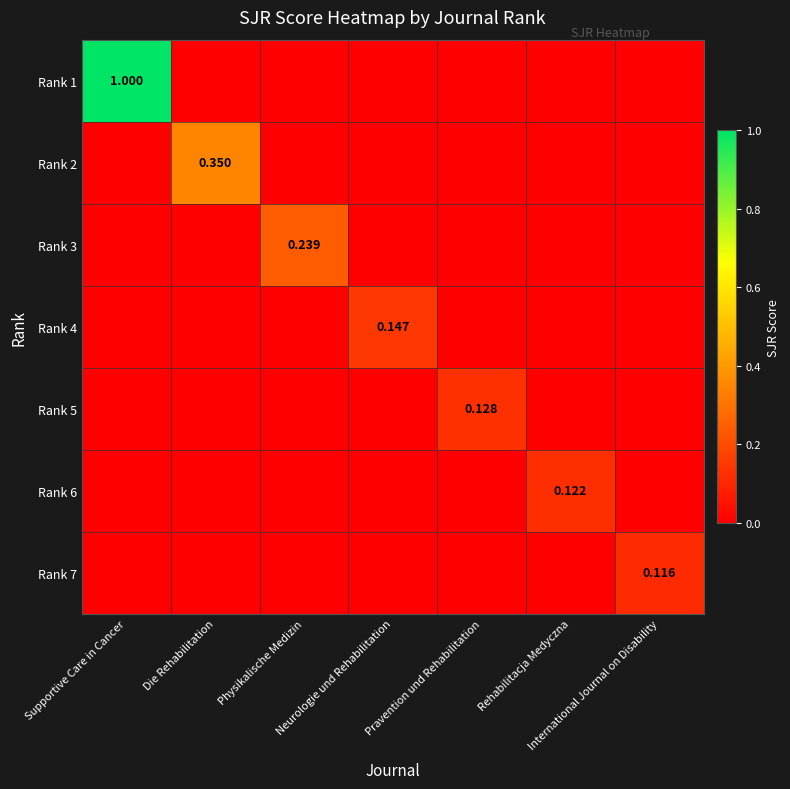

The Rank 4 series shows 0.0 at Rehabilitacja Medyczna. True or false?

True